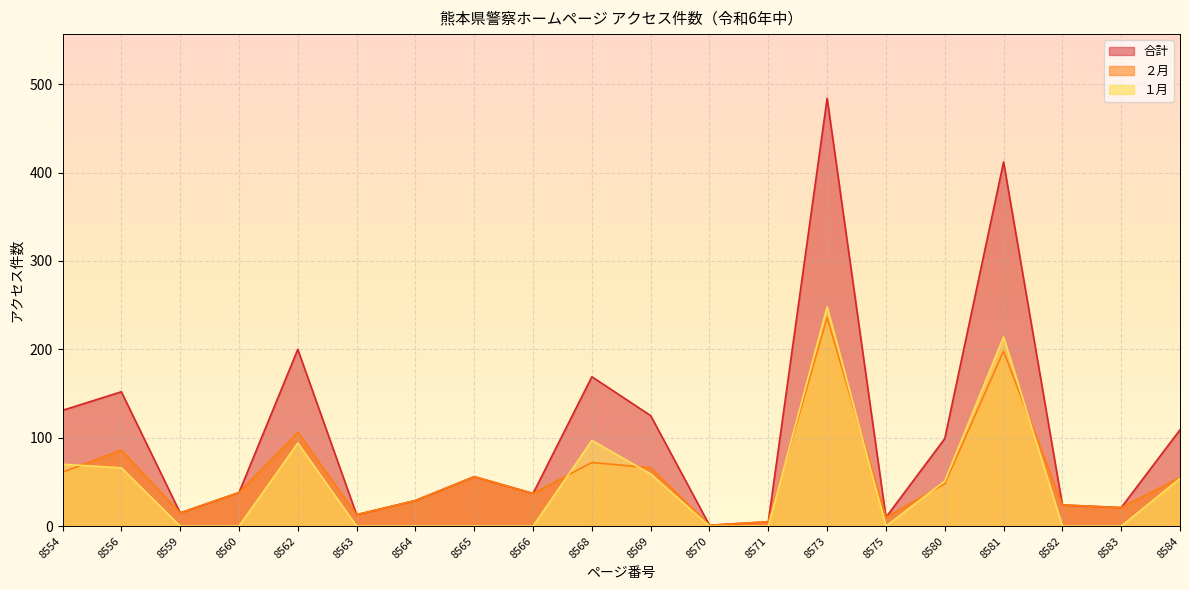

Reading left to right, extract all data points from this chart.

合計: 131	152	15	38	200	13	29	56	37	169	125	1	5	484	10	99	412	24	21	109
２月: 61	86	15	38	106	13	29	56	37	72	66	1	5	236	10	48	198	24	21	55
１月: 70	66	0	0	94	0	0	0	0	97	59	0	0	248	0	51	214	0	0	54